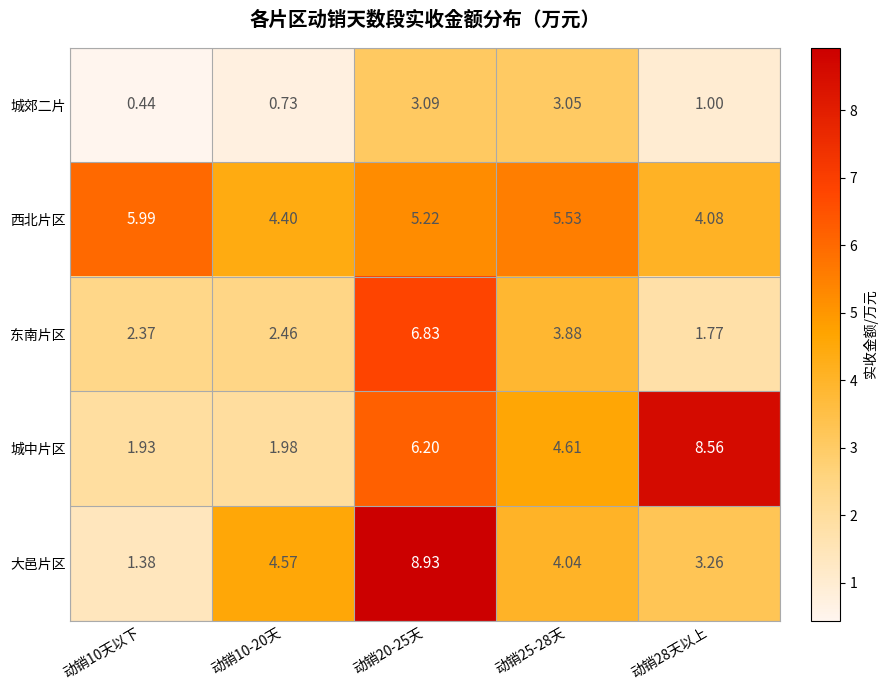

Rank the series at 动销25-28天 from lowest to highest value.

城郊二片, 东南片区, 大邑片区, 城中片区, 西北片区